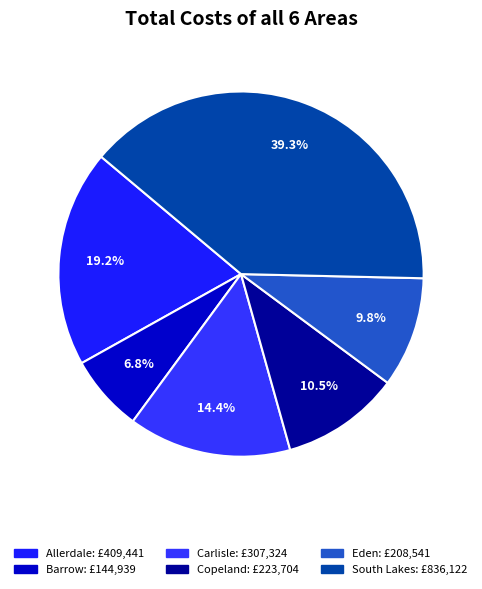

How many segments does this pie chart have?

6